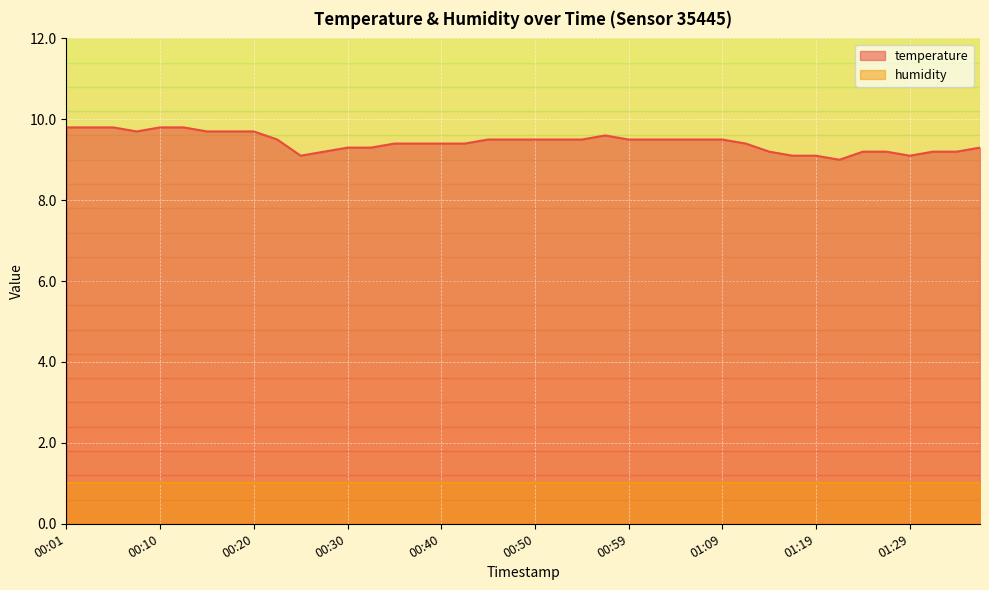

Count the values in the range 9 to 10.

40